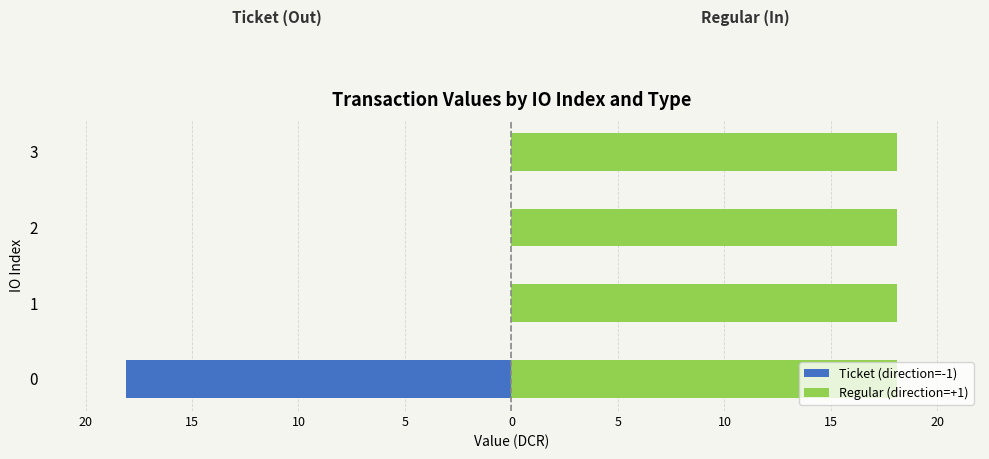

List the series in order of their overall mean, highest first.

Regular (direction=+1), Ticket (direction=-1)